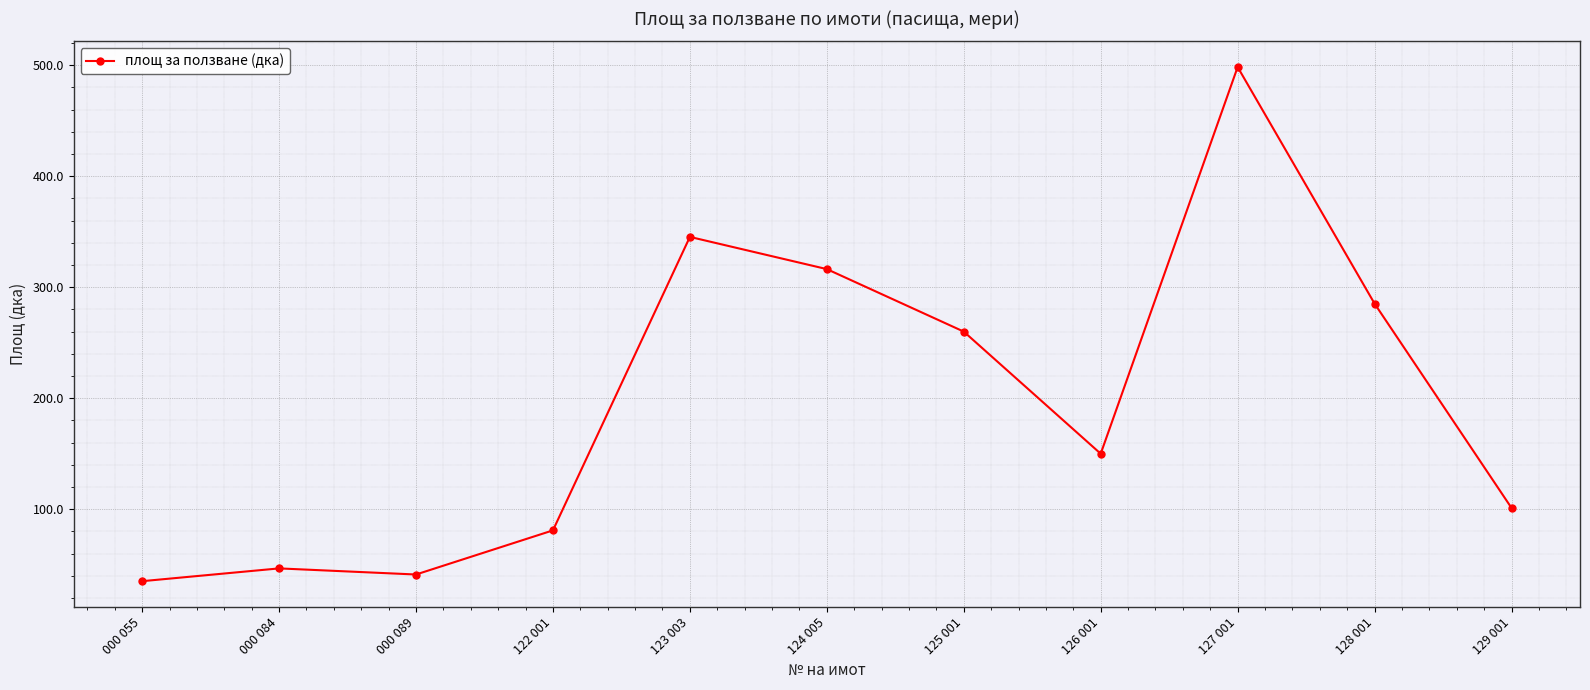

At which category does the chart reach its minimum across all series?

000 055